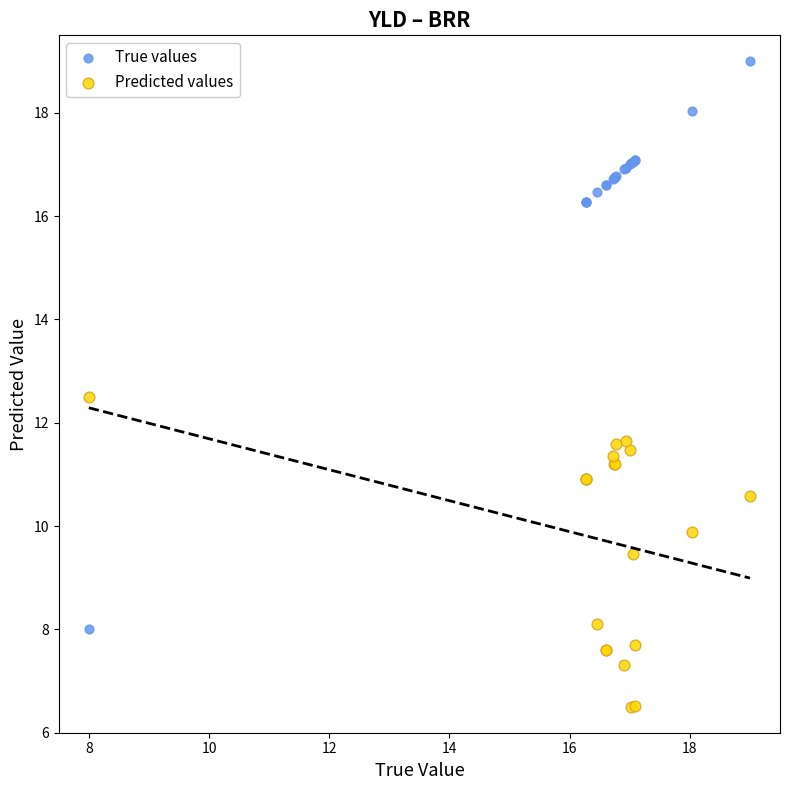

What are all the series names shown in the legend?

True values, Predicted values